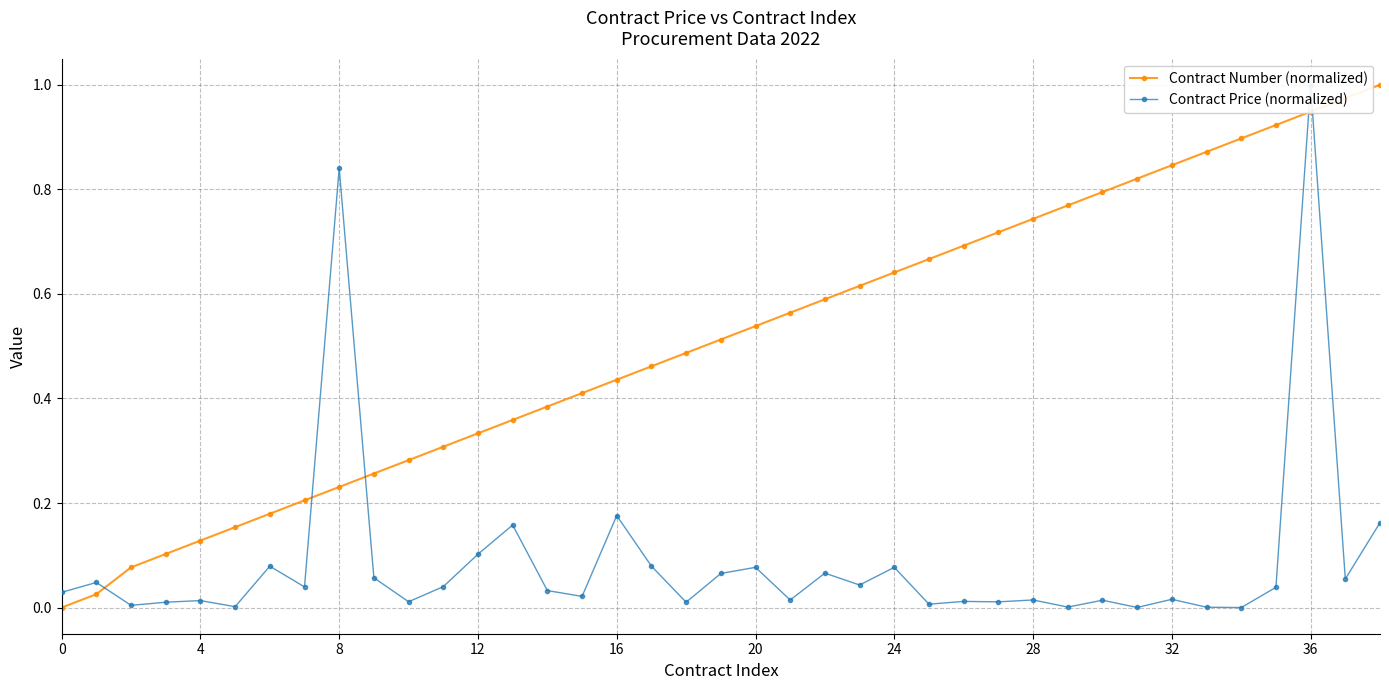

How many values in the Contract Price (normalized) series exceed 0?

38